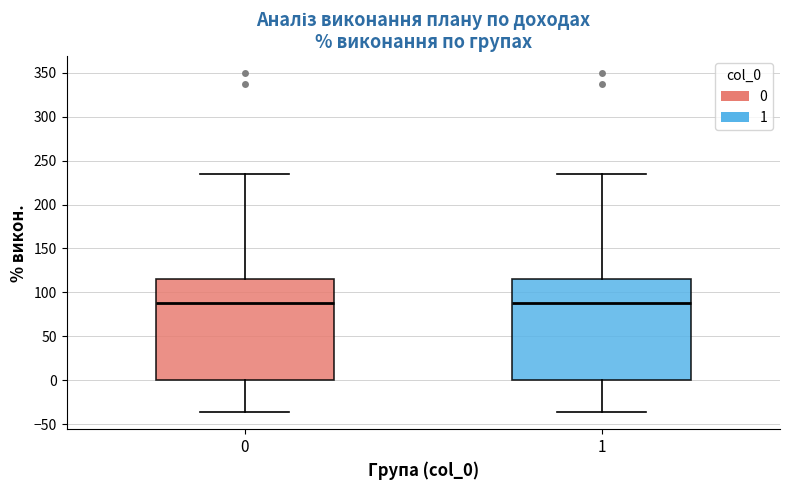

Where does the median line of the box at x = 1 sit on the y-axis? The values are not printed on the chart, so give them approximately, as read against the axis.

90